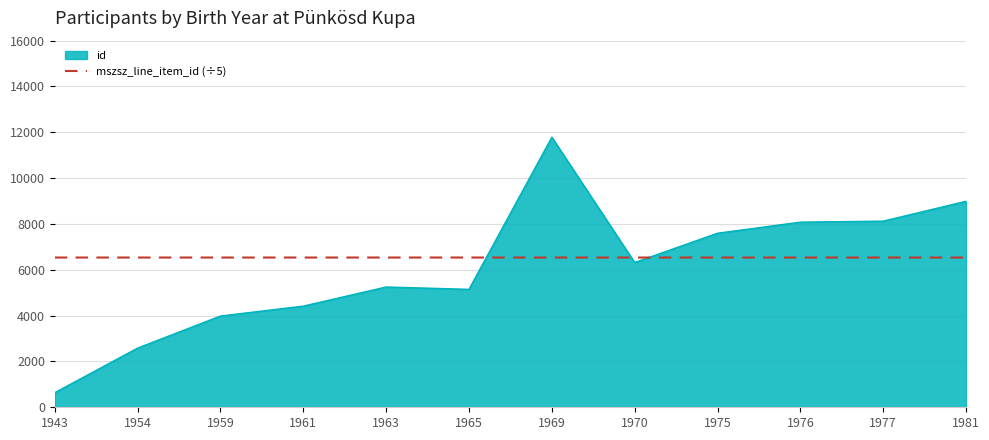

Does the chart display data point markers on the line(s)?

No